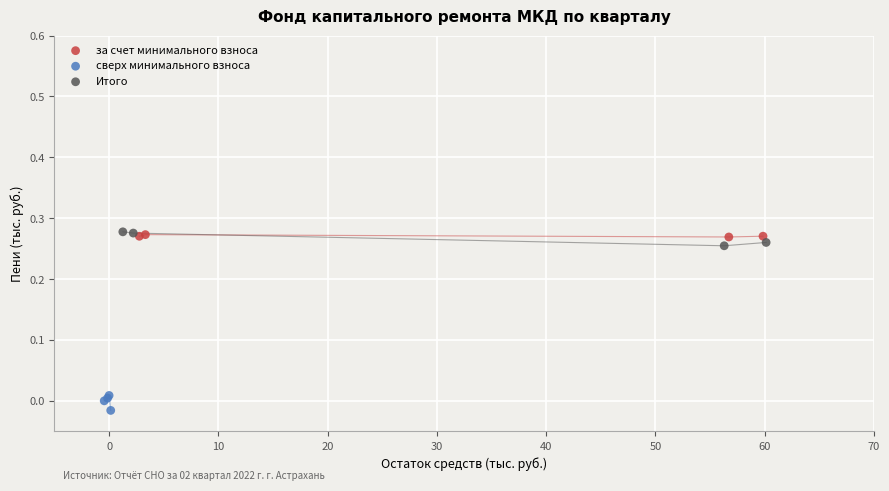

Which series reaches the minimum Y coordinate?

сверх минимального взноса